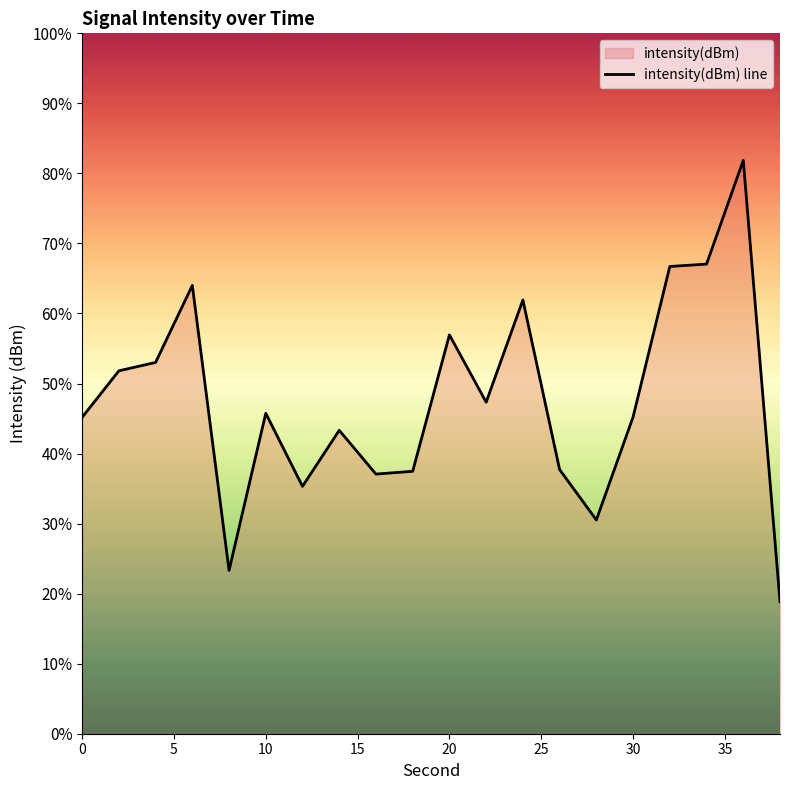

What is the smallest value displayed?

18.9